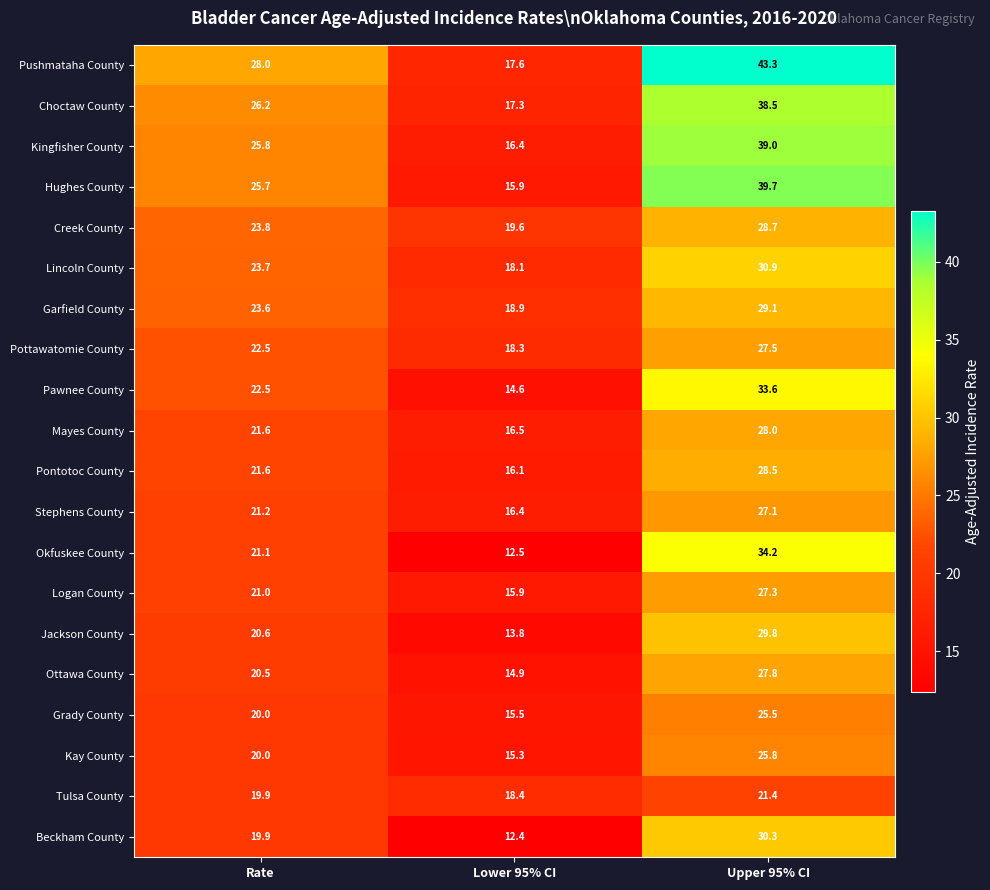

What is the greatest value displayed?

43.3